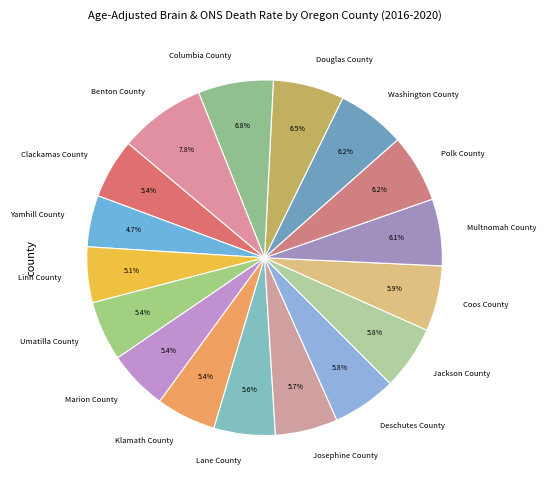

Which slice is the largest?

Benton County